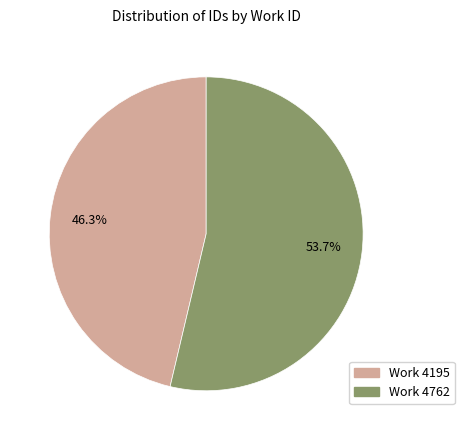

Rank the categories by value from highest to lowest.

Work 4762, Work 4195